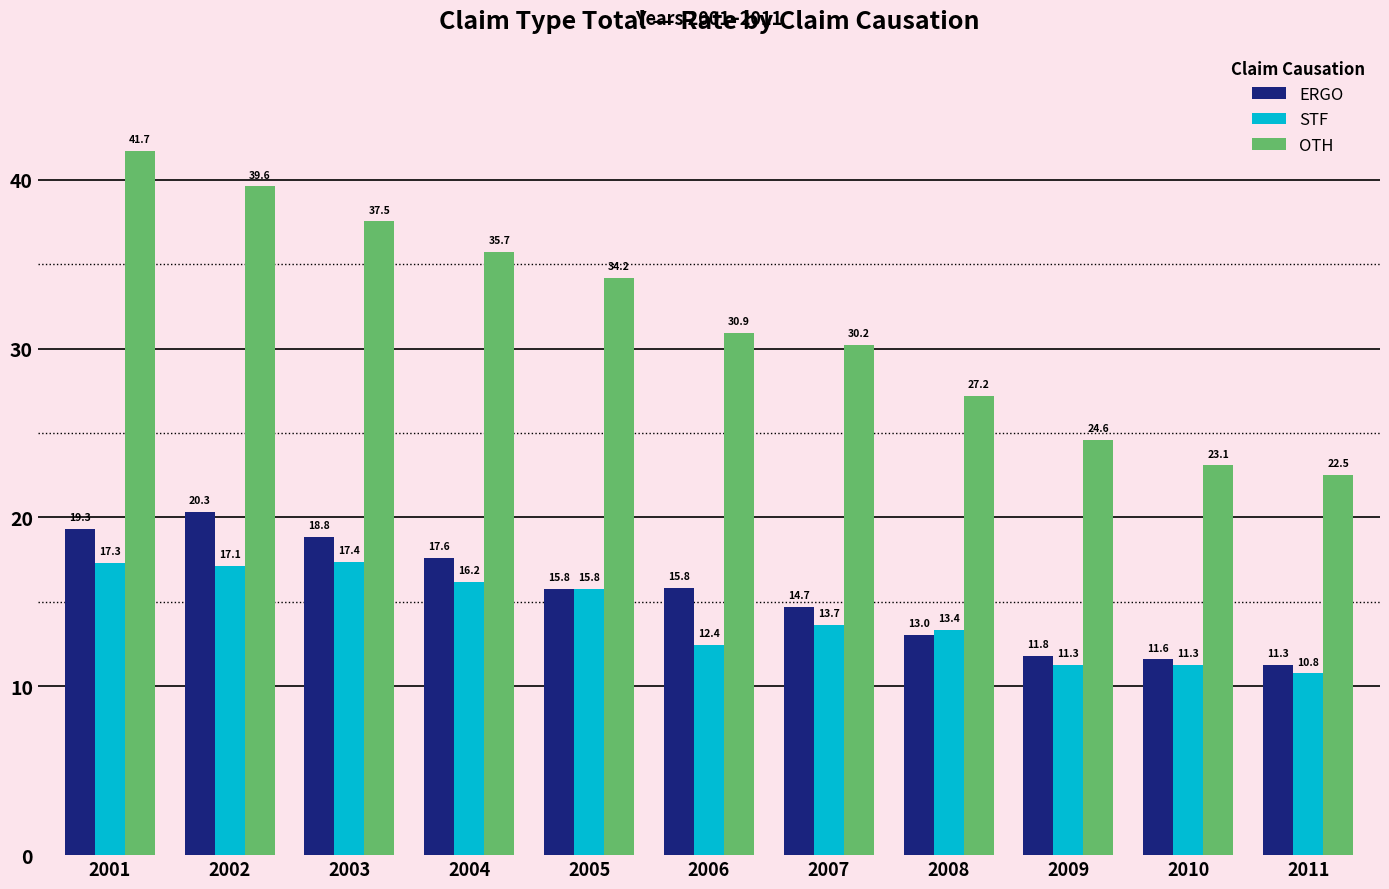

At how many categories does at least one series exceed 34?

5